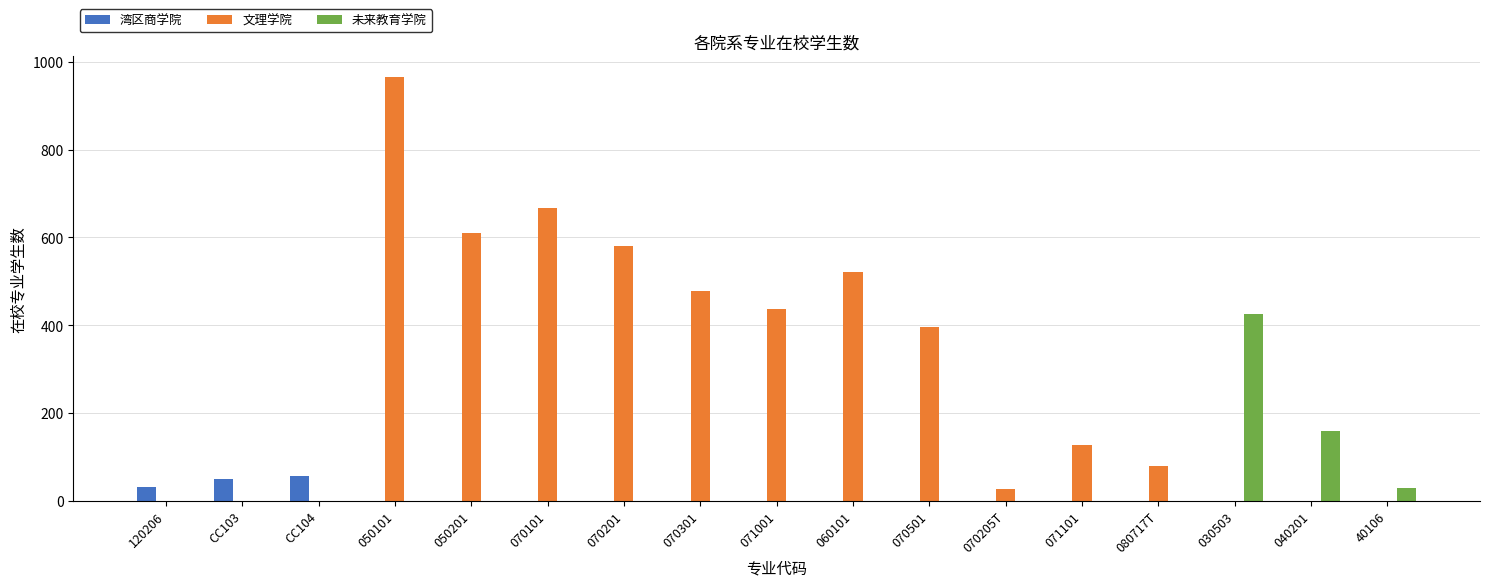

Where does the 文理学院 series first go above 127?

050101